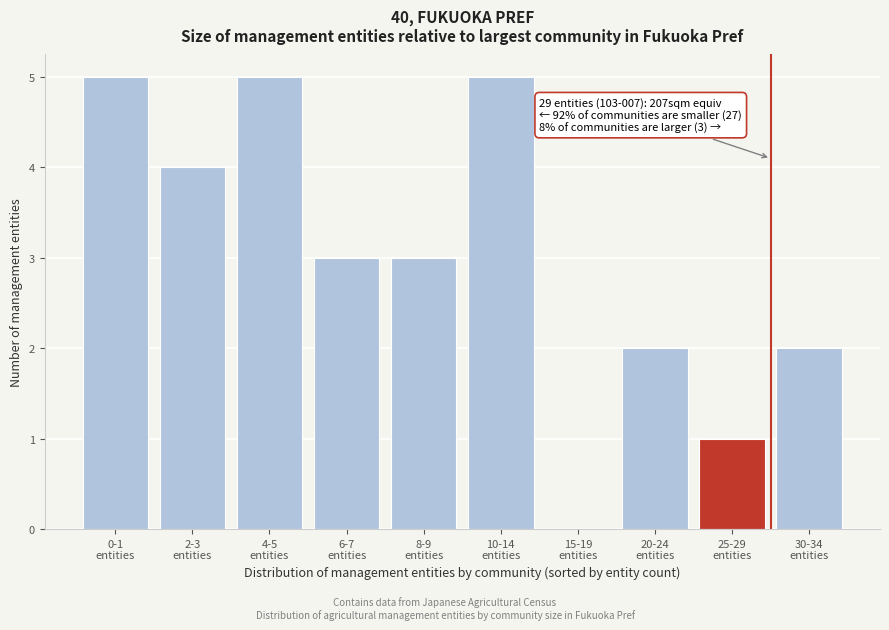

What is the sum of all values?

30